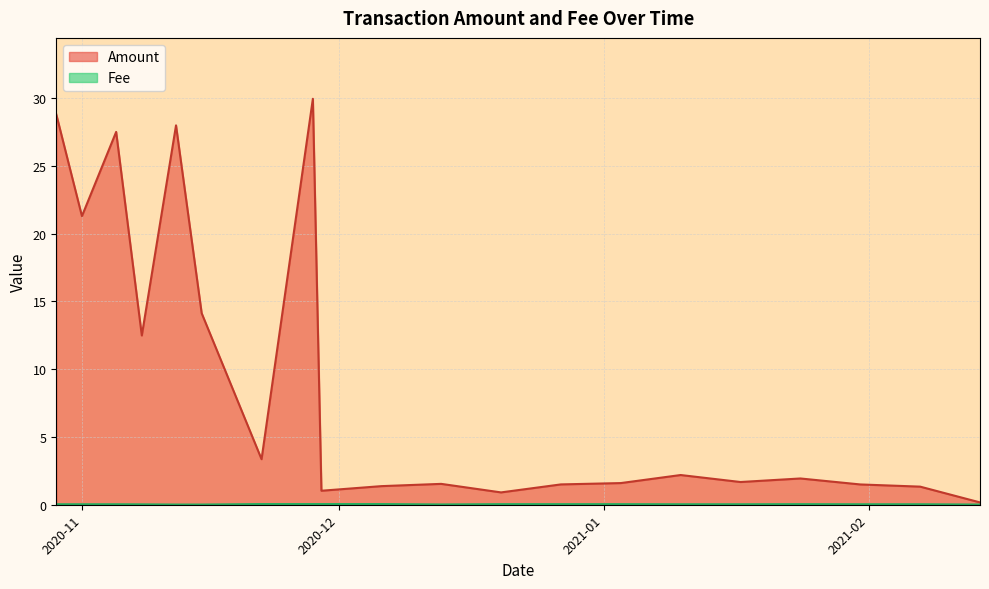

At which category does Fee reach its first local valley?

2020-12-13